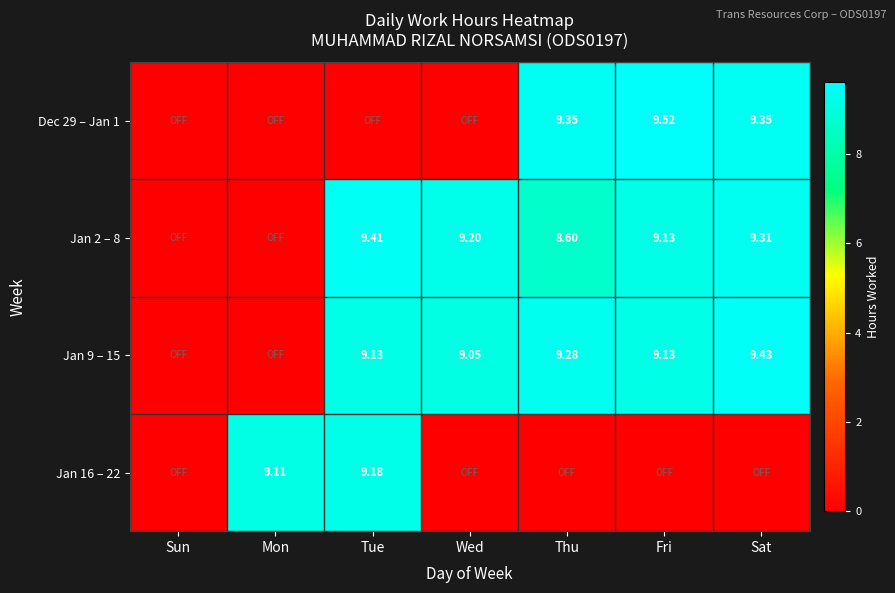

Rank the series by their maximum value, from highest to lowest.

Dec 29 – Jan 1, Jan 9 – 15, Jan 2 – 8, Jan 16 – 22